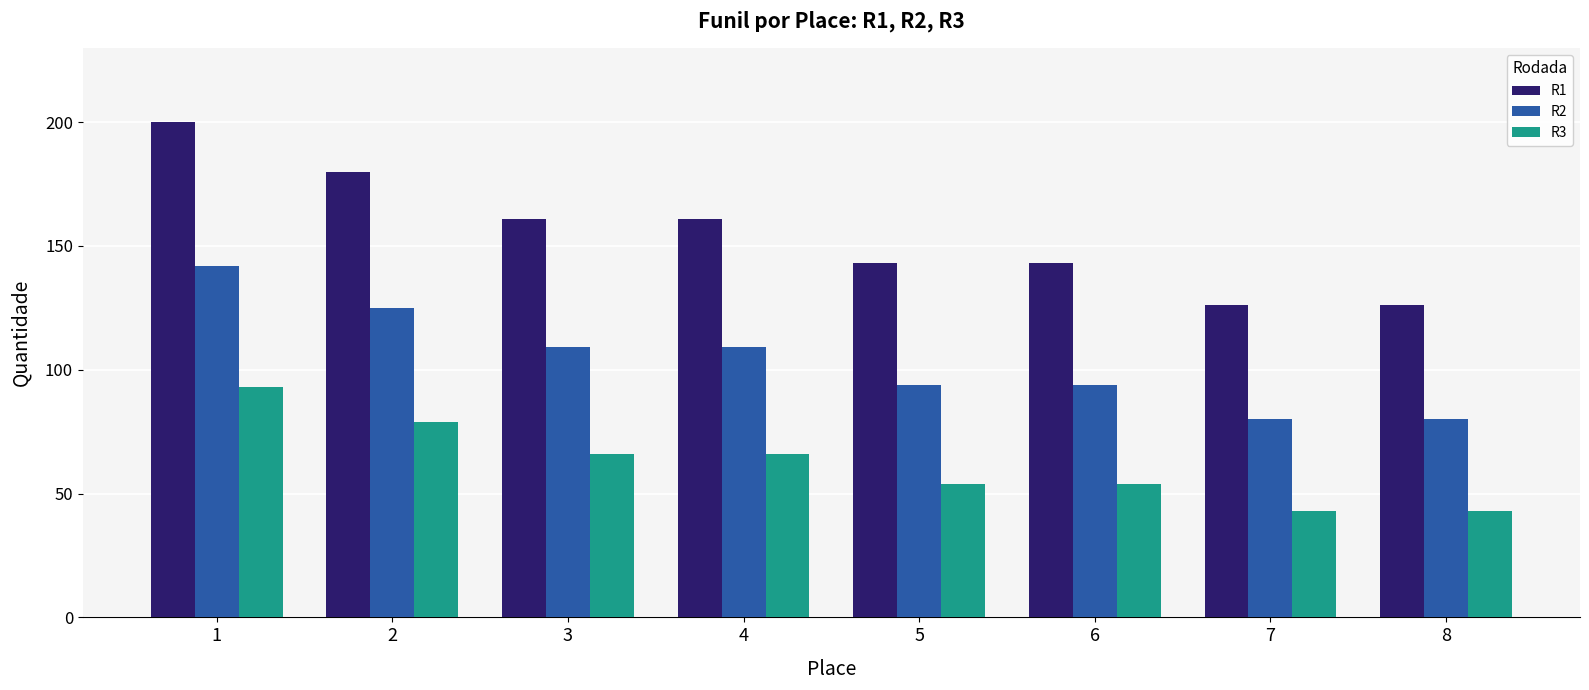

What is the highest value of the R3 series?

93